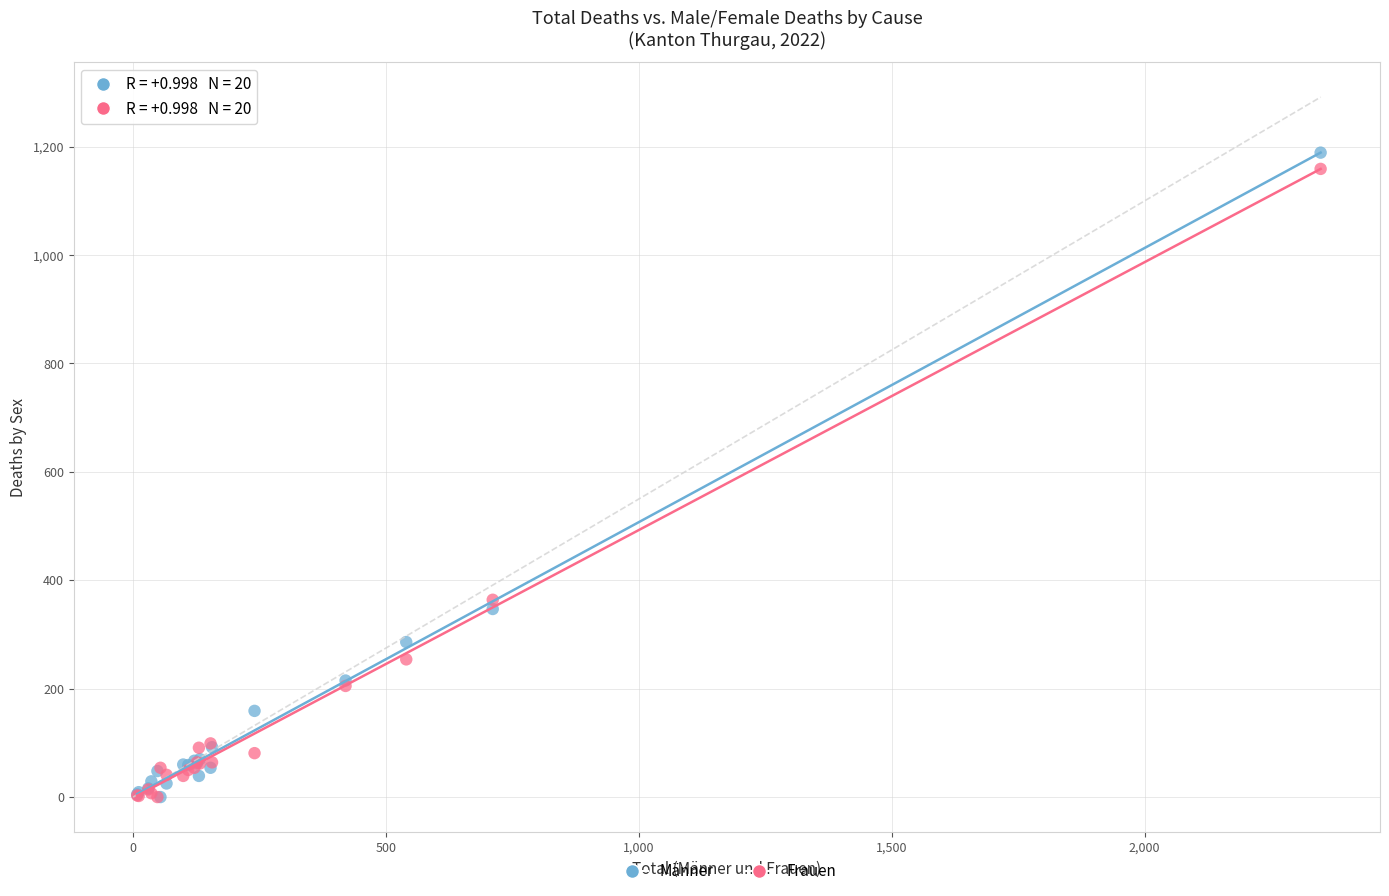

Which series has the largest Y range (max minus min)?

Männer